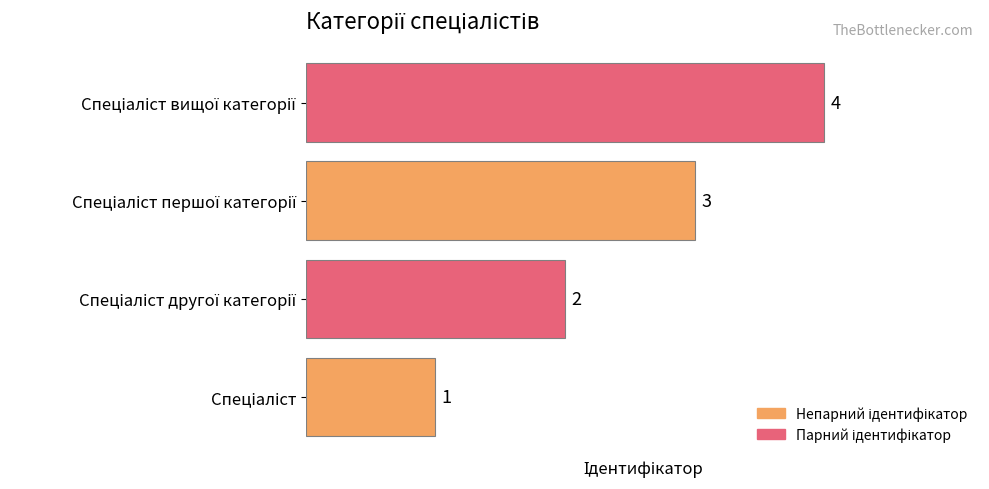

What is the maximum value shown in the chart?

4